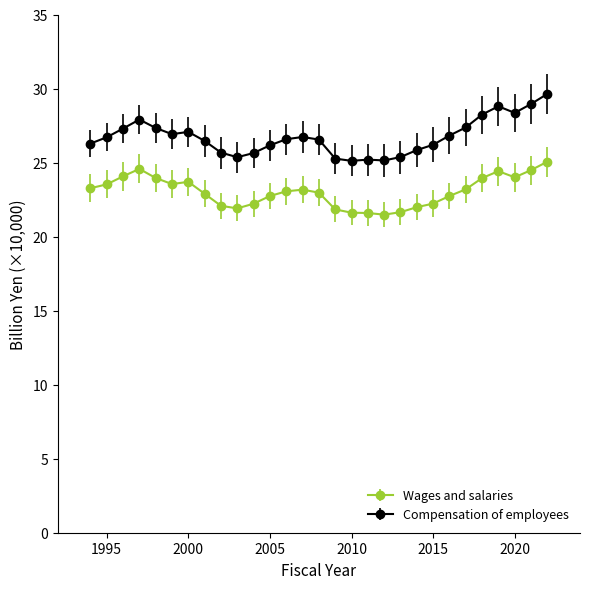

Which series has the largest total across all categories?

Compensation of employees